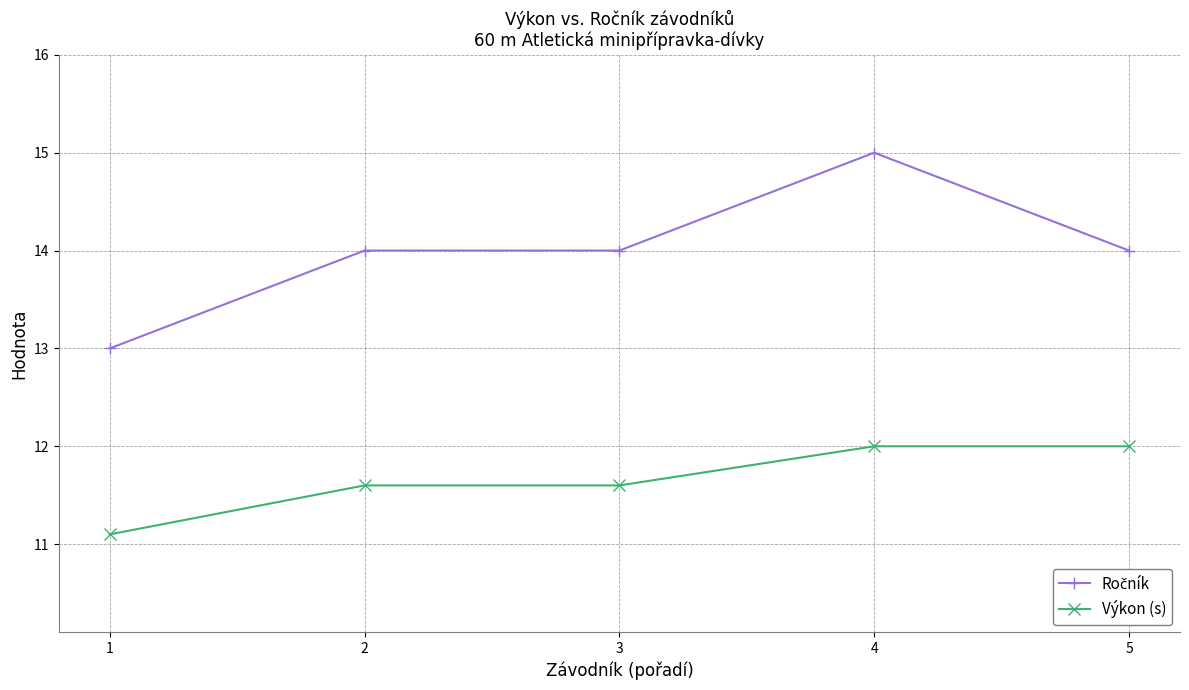

What is the total value across all series at 2?

25.6